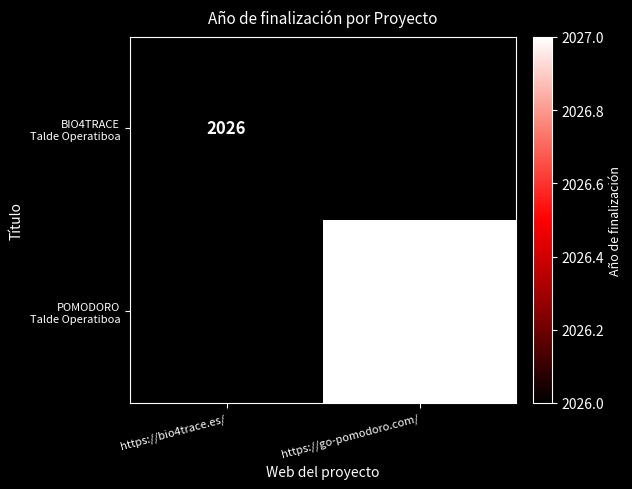

Which label corresponds to the largest value in the chart?

https://go-pomodoro.com/